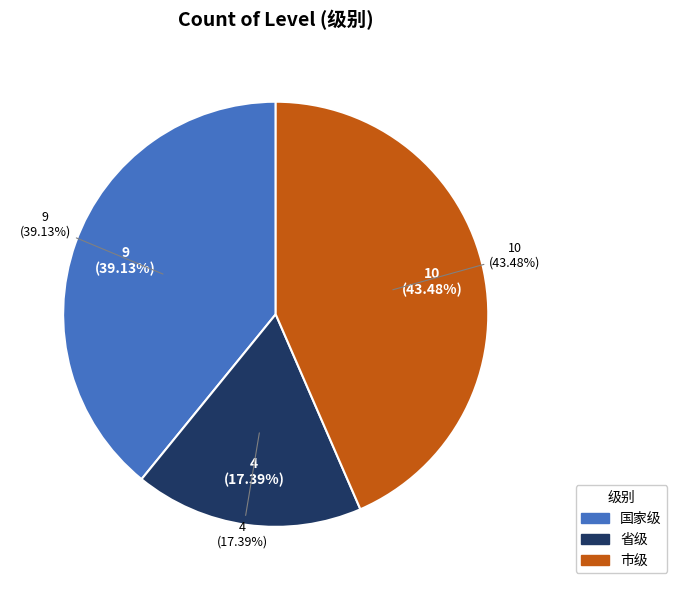

What is the largest slice in the pie chart?

市级